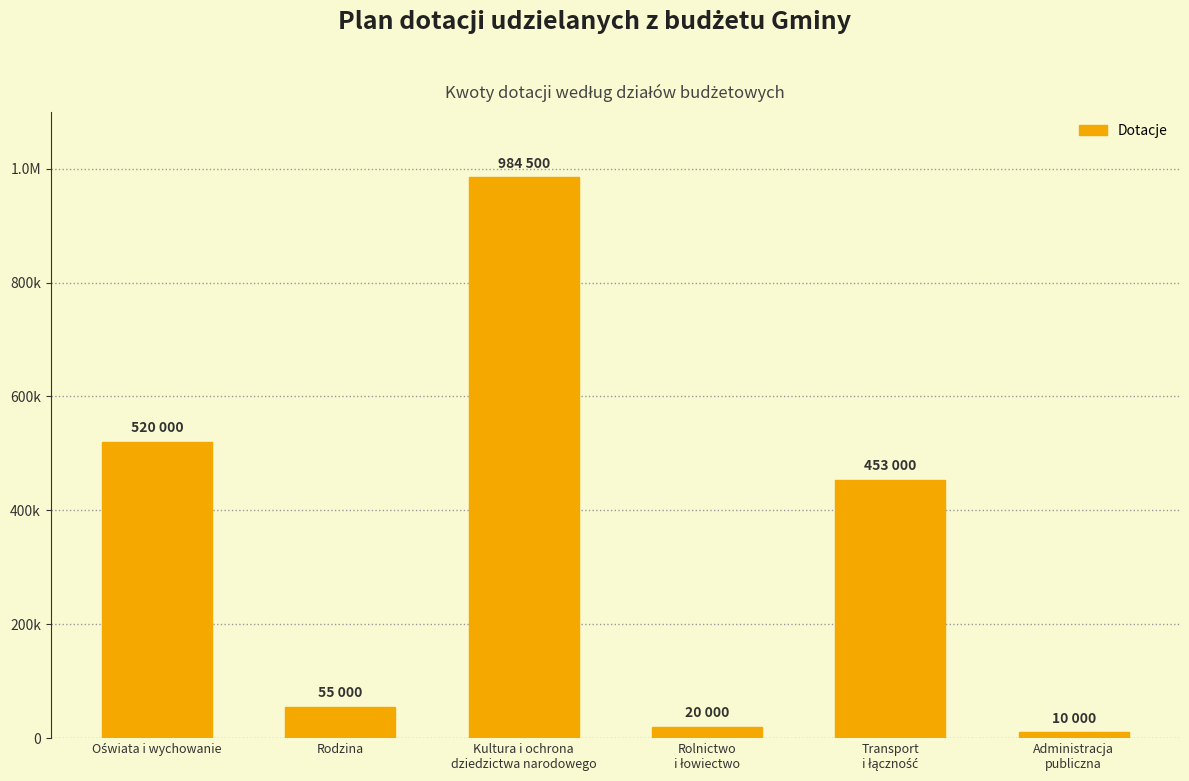

What is the change in value from Oświata i wychowanie to Kultura i ochrona
dziedzictwa narodowego?

+464500